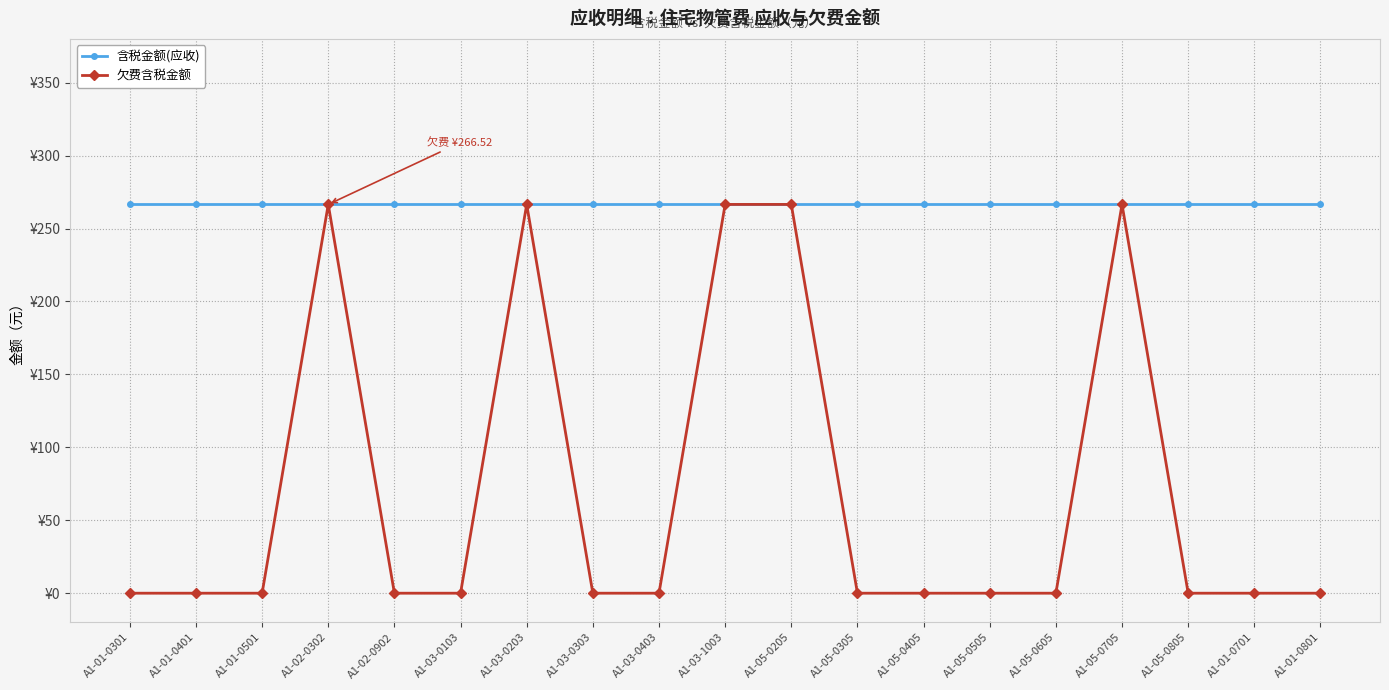

True or false: 欠费含税金额 has a value of 178.3 at A1-05-0505.

False